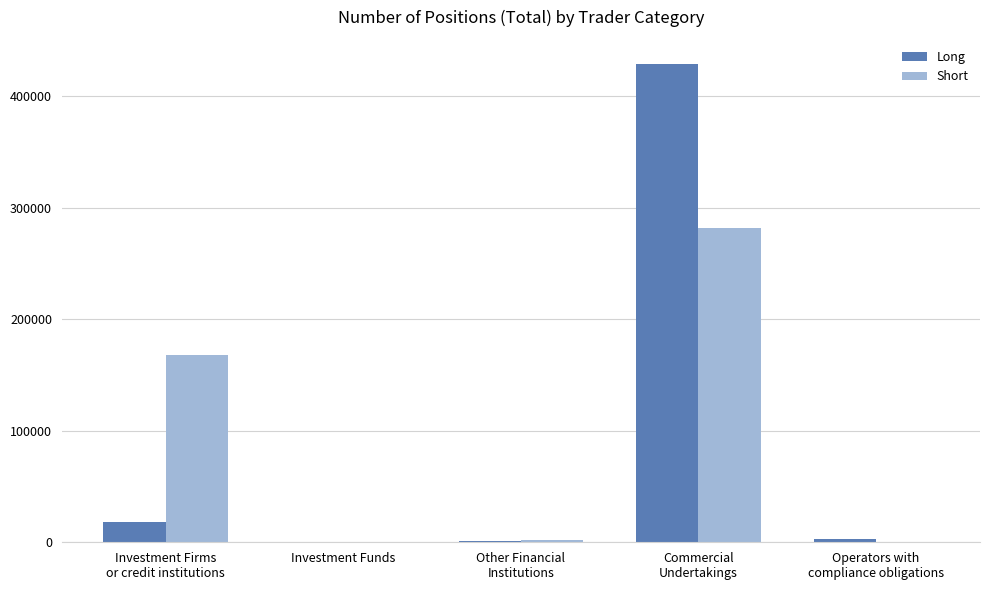

What is the sum of all Short values?

451419.0